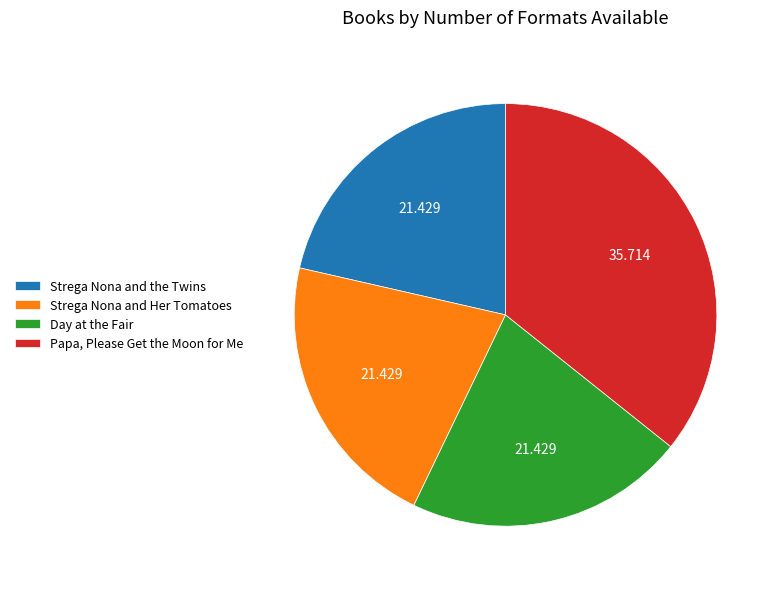

Is there any slice that represents more than half of the pie?

No